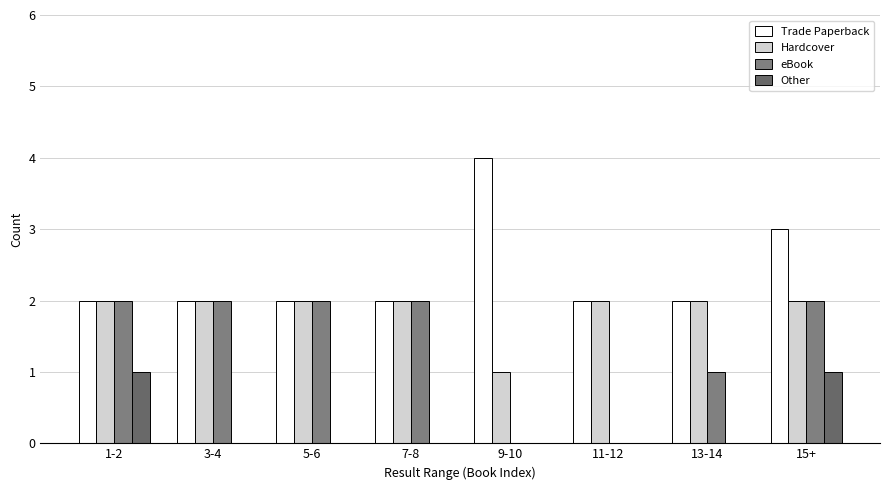

How many series are shown in this chart?

4